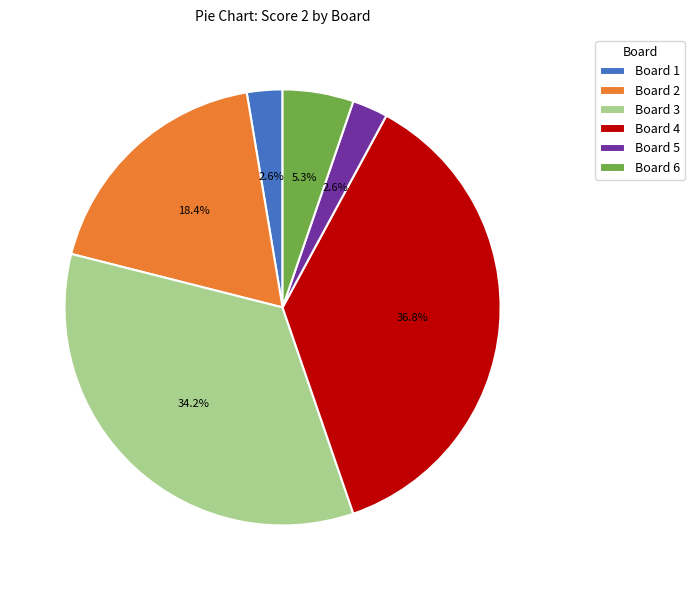

Combined, do Board 5 and Board 6 account for over 50%?

No